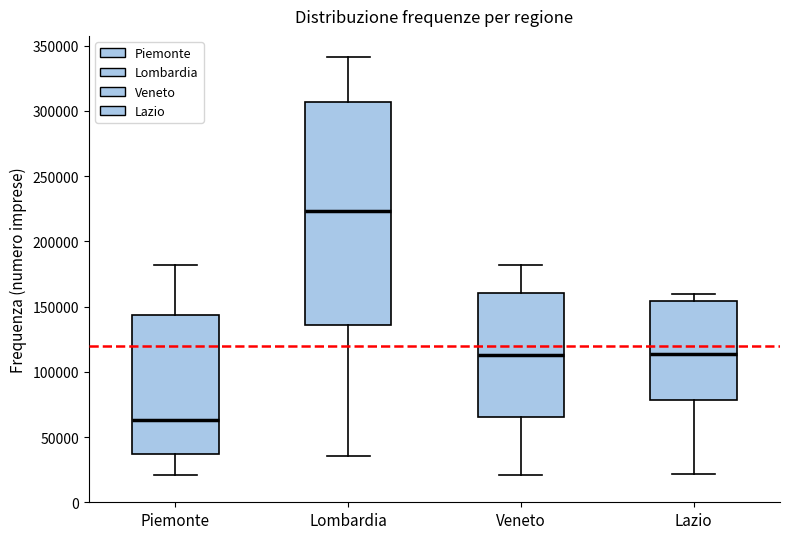

Which box has the highest median line?

Lombardia